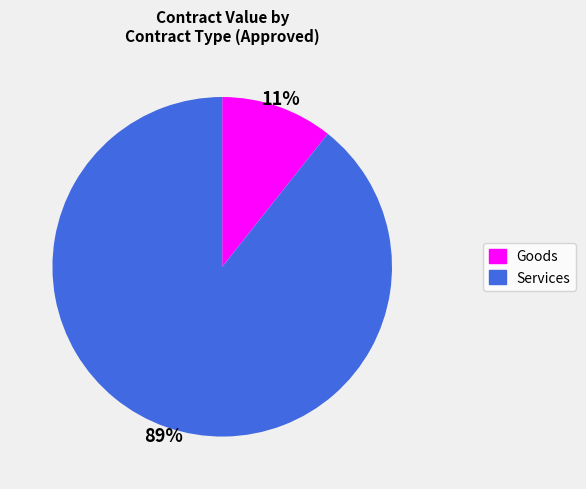

To the nearest percent, what is the average slice percentage?

50%